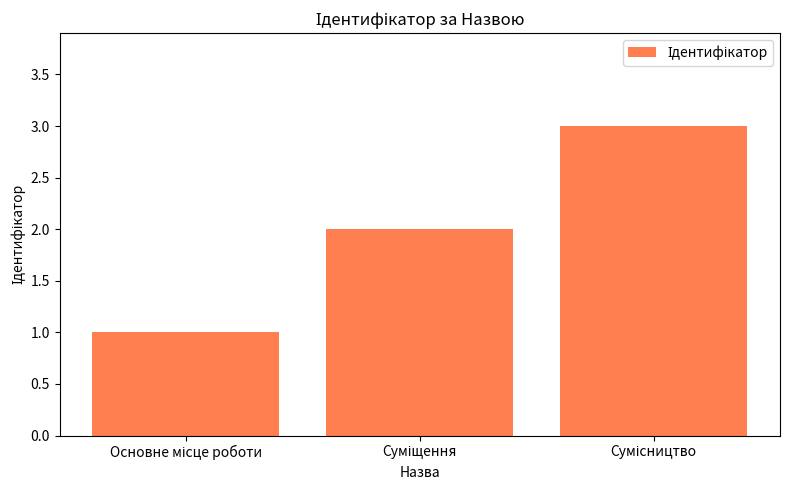

Count the number of data series in this chart.

1